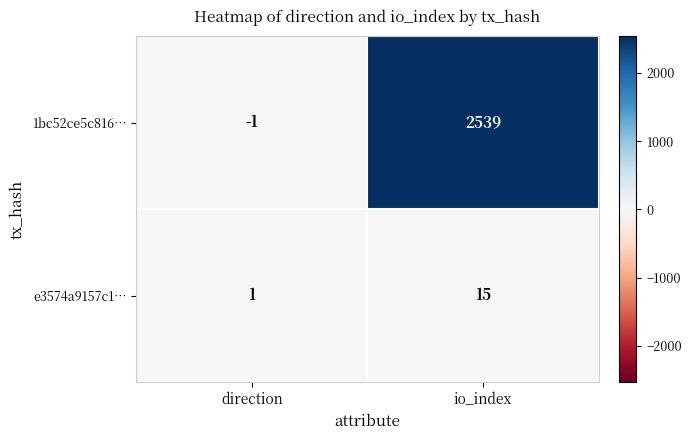

Reading left to right, list all the values displayed in this chart.

1bc52ce5c816…: -1	2539
e3574a9157c1…: 1	15